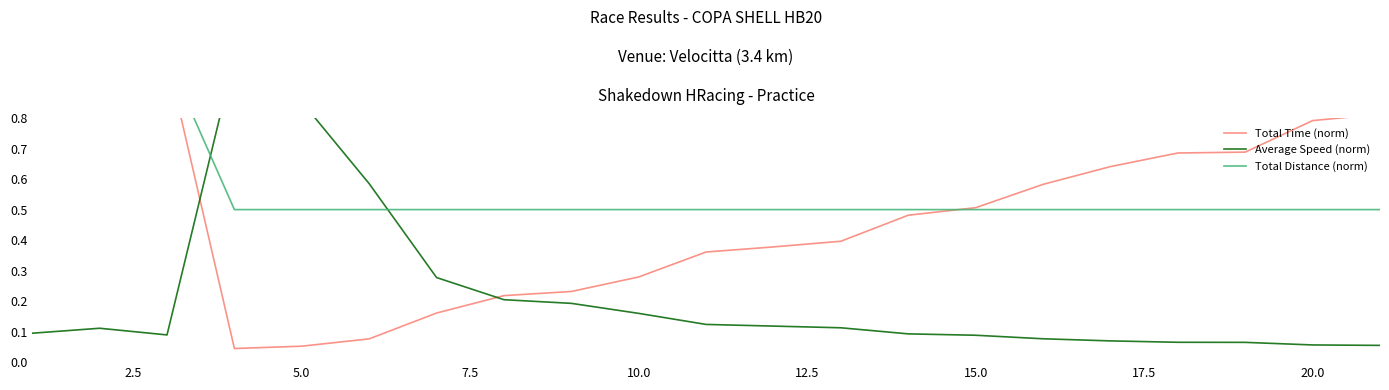

What value does the Total Distance (norm) series have at 15.0?

0.5